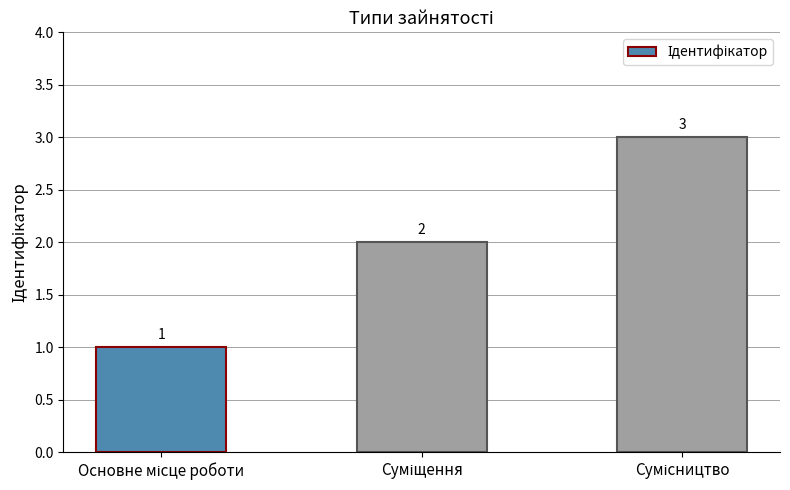

How many values are between 1 and 3?

3